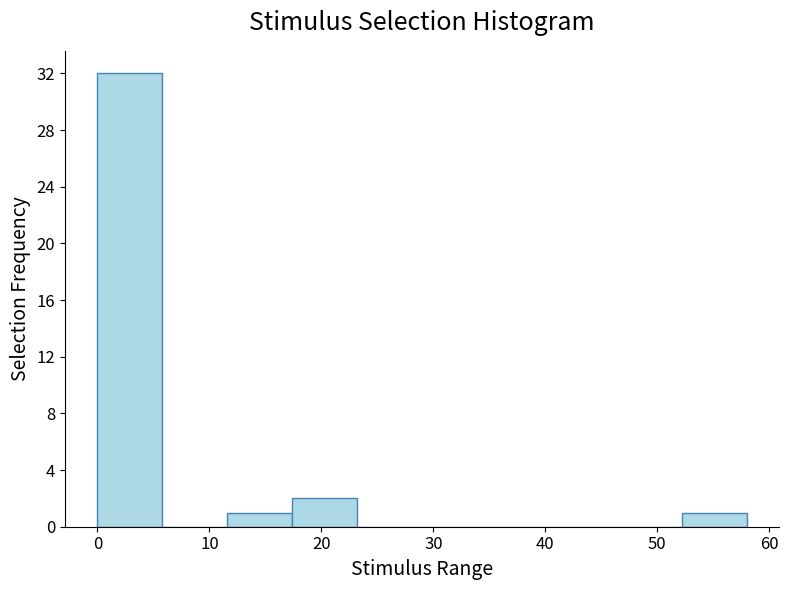

Reading left to right, list every bar in this chart as the range it spans on the x-axis followed by its height. Neither the bar edges nor the heights are printed on the chart, so give them approximately, as read against the axes.

0.0 to 5.8: 32
5.8 to 11.6: 0
11.6 to 17.4: 1
17.4 to 23.2: 2
23.2 to 29.0: 0
29.0 to 34.8: 0
34.8 to 40.6: 0
40.6 to 46.4: 0
46.4 to 52.2: 0
52.2 to 58.0: 1